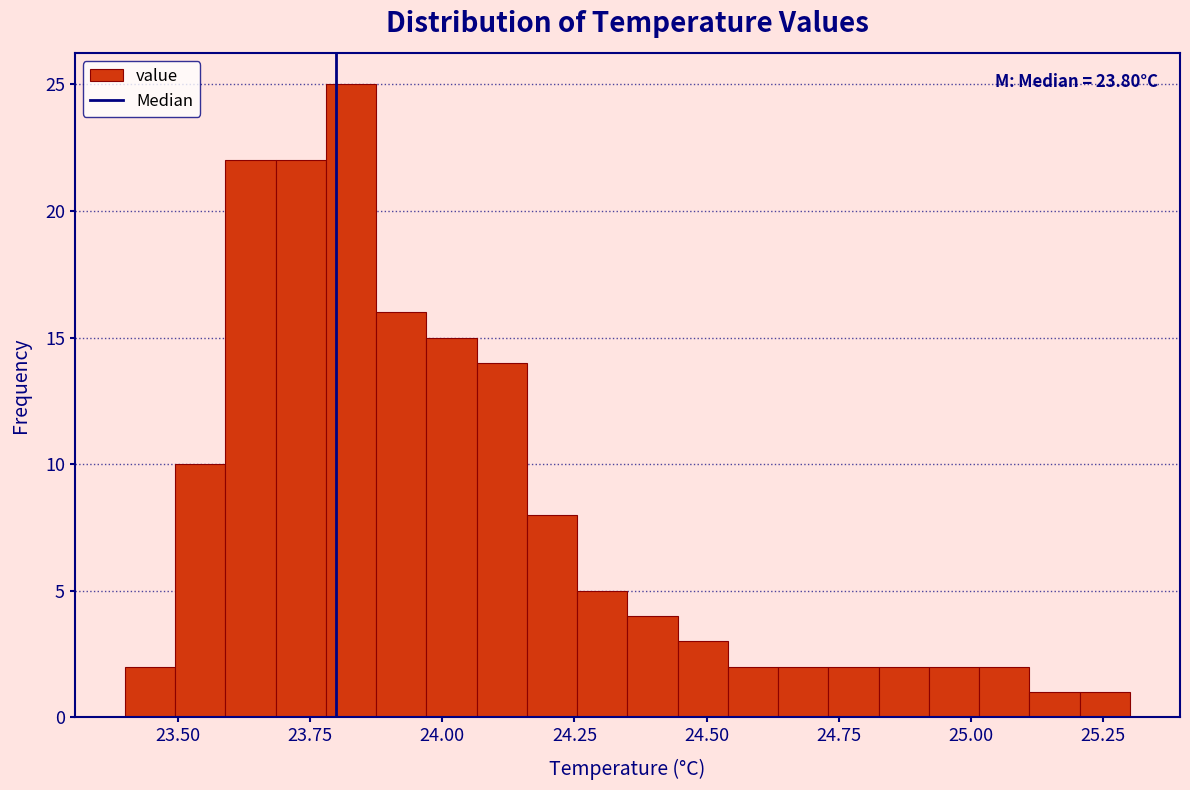

Read against the x-axis, roughly where is the centre of the tallest bar?

23.85